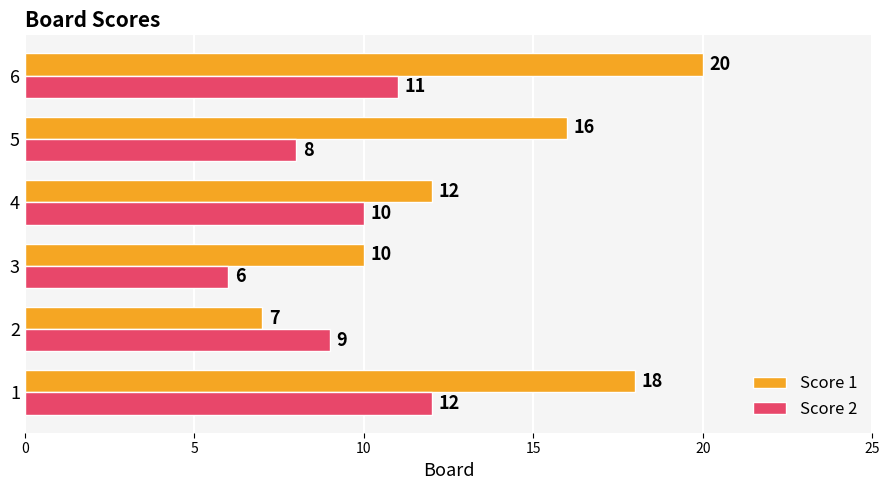

What is the average value of the Score 1 series?

14